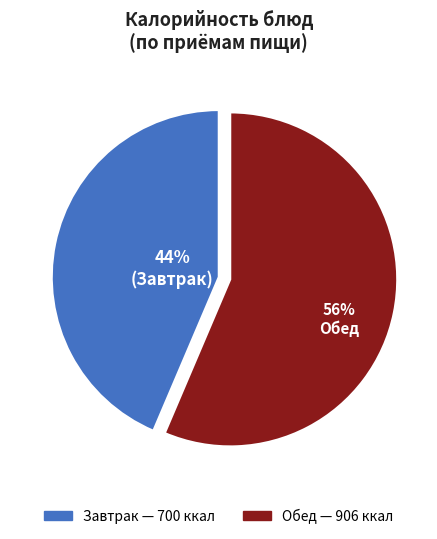

To the nearest percent, what is the average slice percentage?

50%